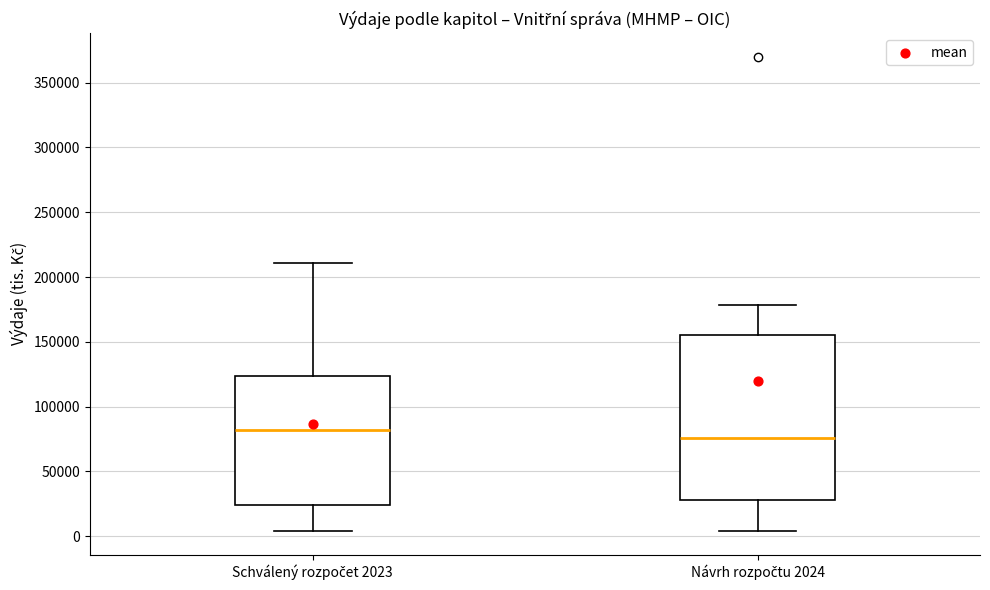

Reading left to right, transcribe this box plot: for each box, give where its median line is, the range the box spans, and where its two whiskers end, as read against the y-axis. The values are not printed on the chart, so give them approximately, as read against the axis.

Schválený rozpočet 2023: median 80000, box 25000 to 125000, whiskers 5000 to 210000
Návrh rozpočtu 2024: median 75000, box 30000 to 155000, whiskers 5000 to 180000